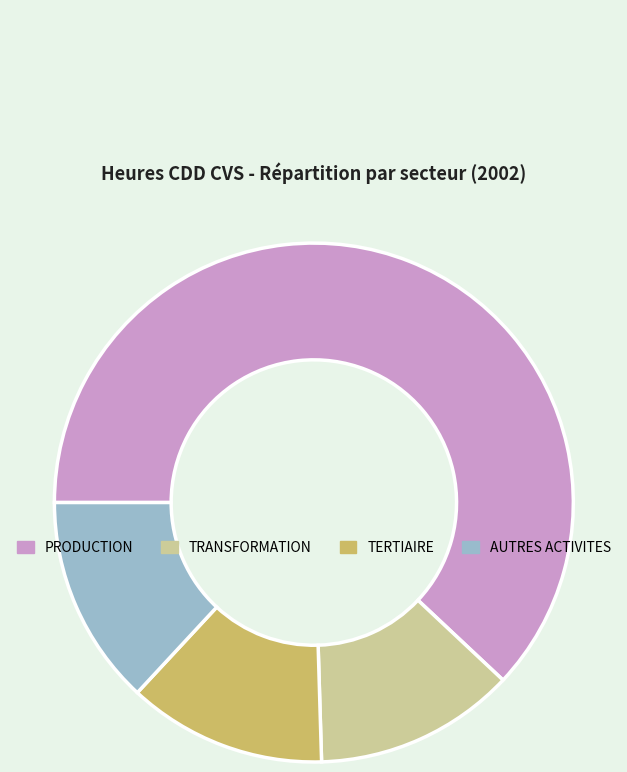

What is the ratio of the value at AUTRES ACTIVITES to the value at TRANSFORMATION?

1.0